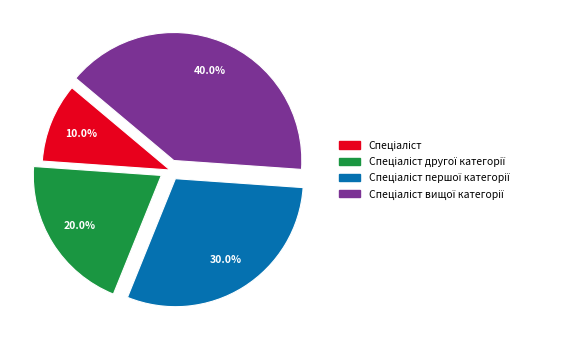

Does any single category account for the majority?

No